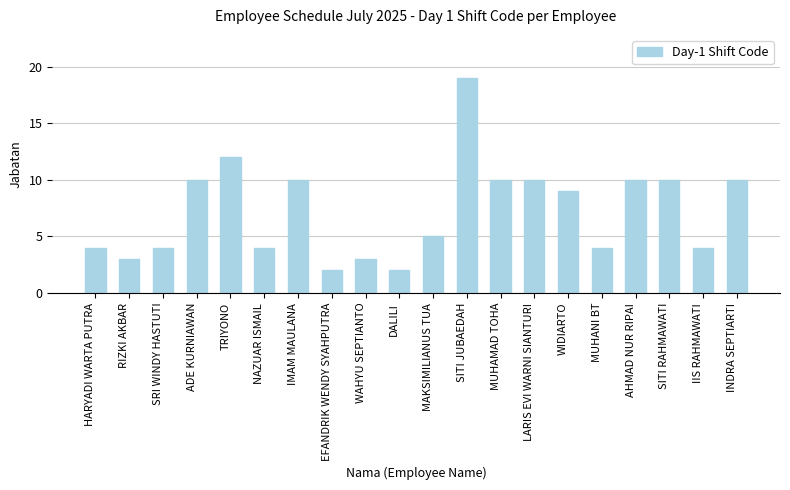

What is the minimum value shown in the chart?

2